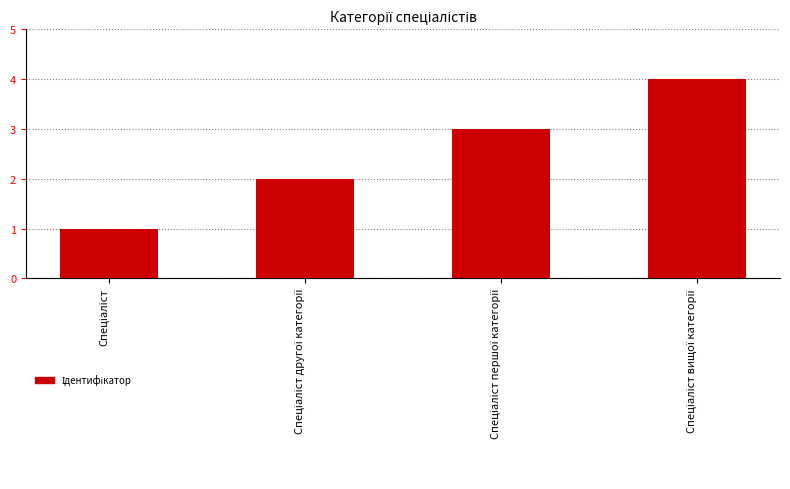

What is the difference between the maximum and minimum values?

3